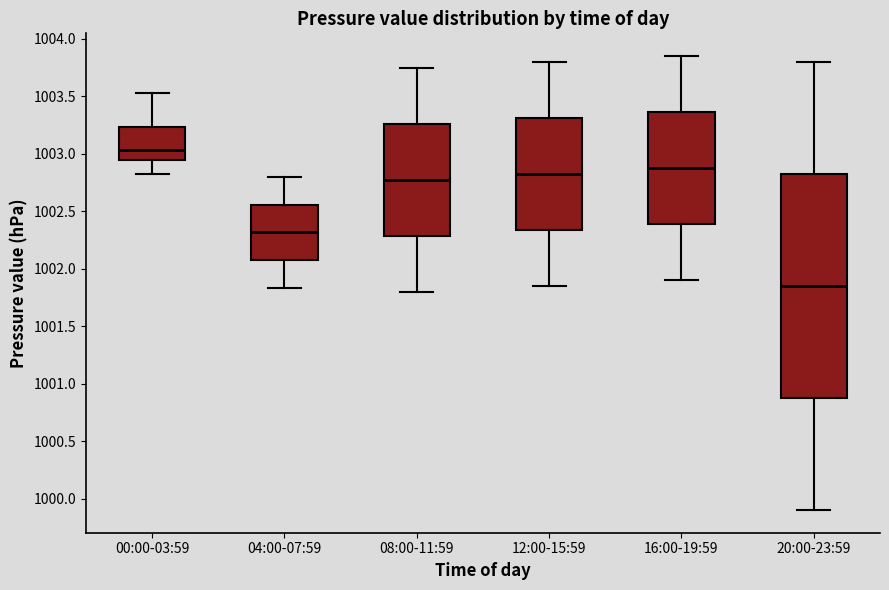

Reading left to right, transcribe this box plot: for each box, give where its median line is, the range the box spans, and where its two whiskers end, as read against the y-axis. The values are not printed on the chart, so give them approximately, as read against the axis.

00:00-03:59: median 1003.05, box 1002.95 to 1003.25, whiskers 1002.80 to 1003.55
04:00-07:59: median 1002.30, box 1002.05 to 1002.55, whiskers 1001.85 to 1002.80
08:00-11:59: median 1002.80, box 1002.30 to 1003.25, whiskers 1001.80 to 1003.75
12:00-15:59: median 1002.85, box 1002.35 to 1003.30, whiskers 1001.85 to 1003.80
16:00-19:59: median 1002.90, box 1002.40 to 1003.35, whiskers 1001.90 to 1003.85
20:00-23:59: median 1001.85, box 1000.90 to 1002.85, whiskers 999.90 to 1003.80